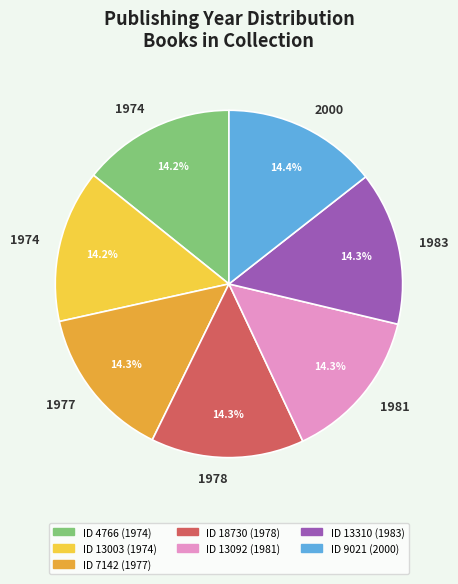

Is there a majority slice in this chart?

No